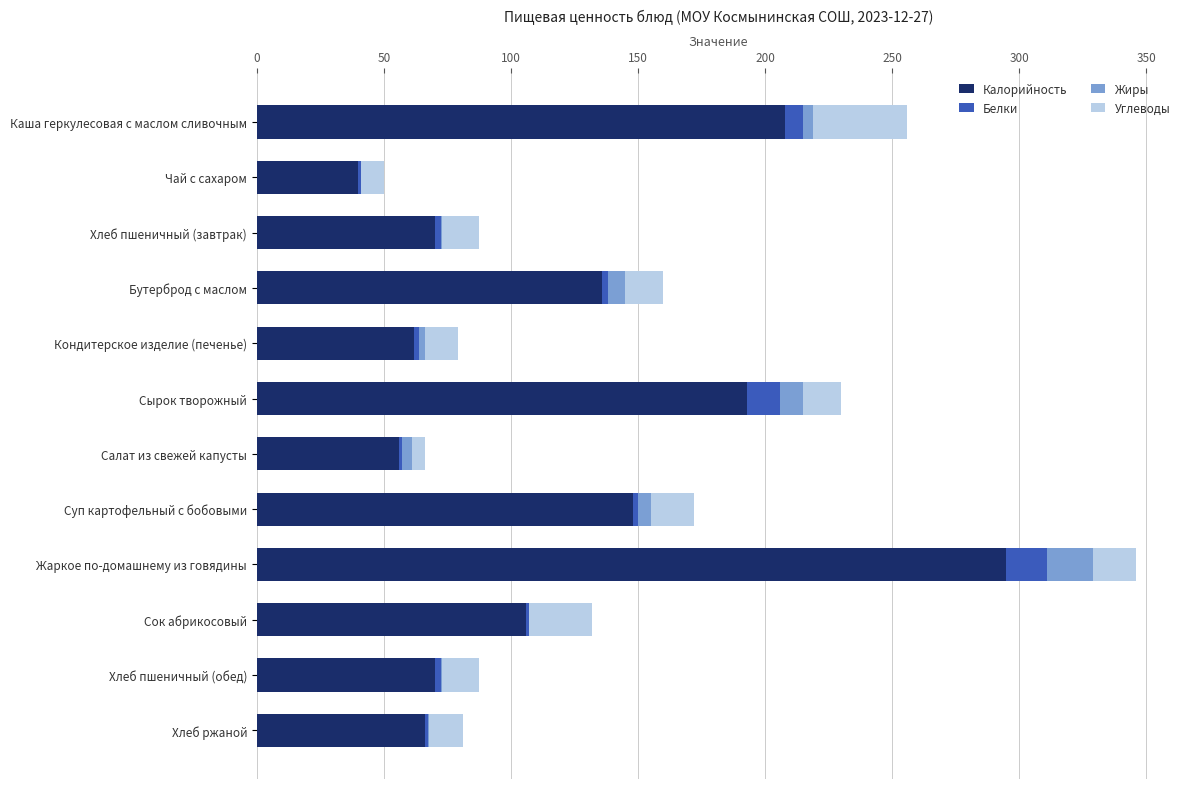

What is the total value across all series at Жаркое по-домашнему из говядины?

346.0